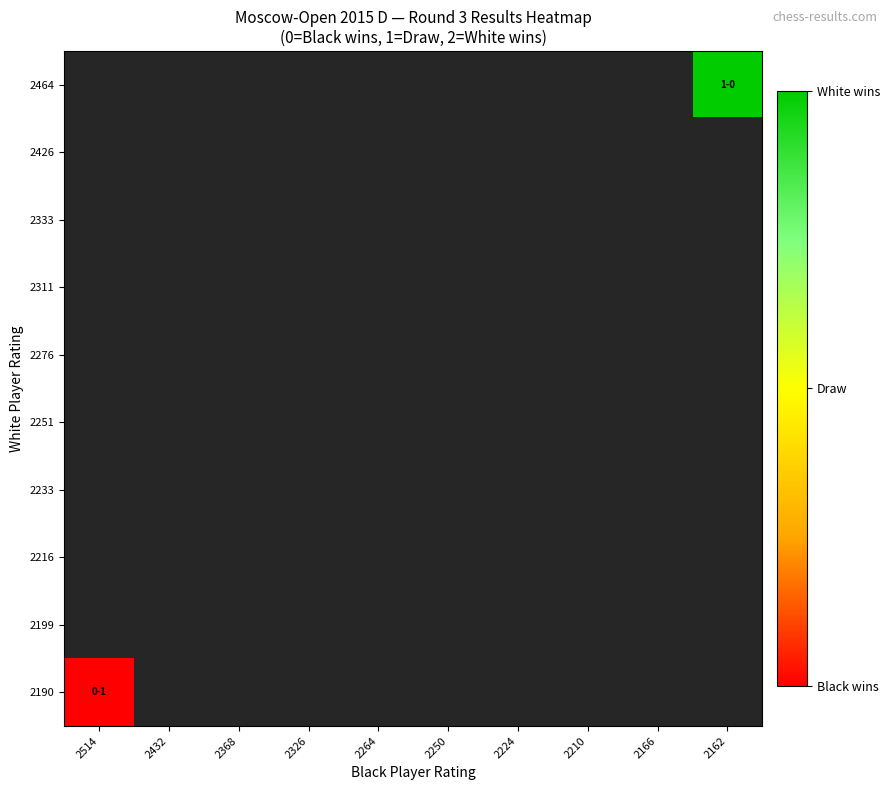

Reading left to right, transcribe all the data shown in this chart.

2464: 2514=-1	2432=-1	2368=-1	2326=-1	2264=-1	2250=-1	2224=-1	2210=-1	2166=-1	2162=2
2426: 2514=-1	2432=-1	2368=-1	2326=-1	2264=-1	2250=-1	2224=-1	2210=-1	2166=-1	2162=-1
2333: 2514=-1	2432=-1	2368=-1	2326=-1	2264=-1	2250=-1	2224=-1	2210=-1	2166=-1	2162=-1
2311: 2514=-1	2432=-1	2368=-1	2326=-1	2264=-1	2250=-1	2224=-1	2210=-1	2166=-1	2162=-1
2276: 2514=-1	2432=-1	2368=-1	2326=-1	2264=-1	2250=-1	2224=-1	2210=-1	2166=-1	2162=-1
2251: 2514=-1	2432=-1	2368=-1	2326=-1	2264=-1	2250=-1	2224=-1	2210=-1	2166=-1	2162=-1
2233: 2514=-1	2432=-1	2368=-1	2326=-1	2264=-1	2250=-1	2224=-1	2210=-1	2166=-1	2162=-1
2216: 2514=-1	2432=-1	2368=-1	2326=-1	2264=-1	2250=-1	2224=-1	2210=-1	2166=-1	2162=-1
2199: 2514=-1	2432=-1	2368=-1	2326=-1	2264=-1	2250=-1	2224=-1	2210=-1	2166=-1	2162=-1
2190: 2514=0	2432=-1	2368=-1	2326=-1	2264=-1	2250=-1	2224=-1	2210=-1	2166=-1	2162=-1